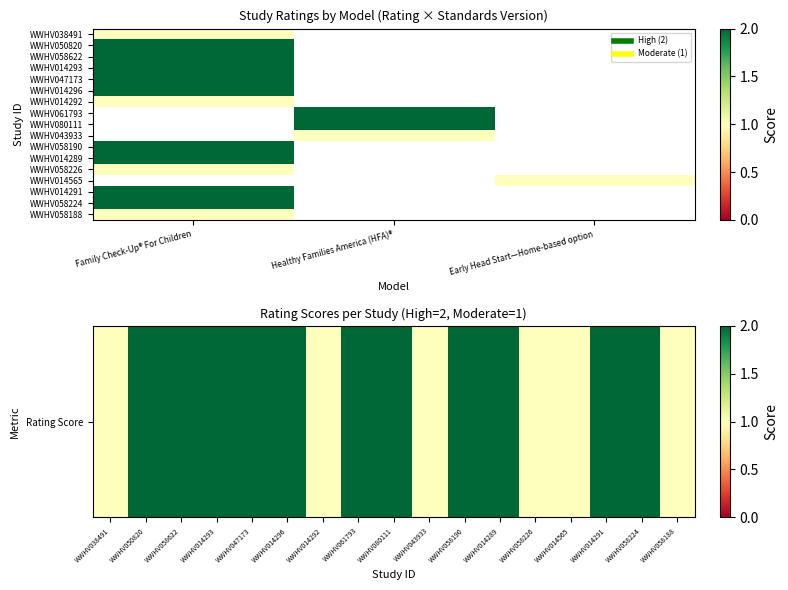

Is it true that the value at WWHV014289 is 2?

True